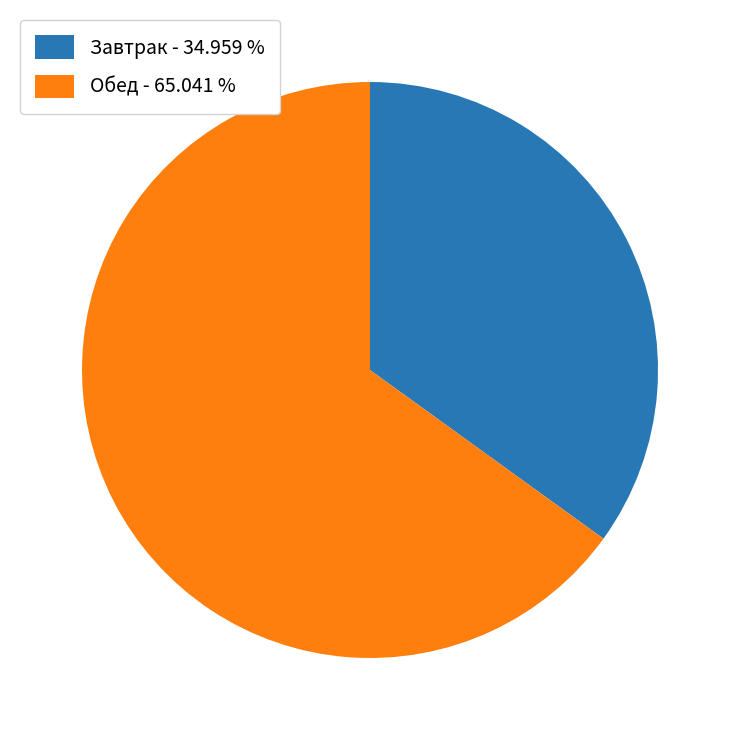

Which slice is the largest?

Обед - 65.041 %